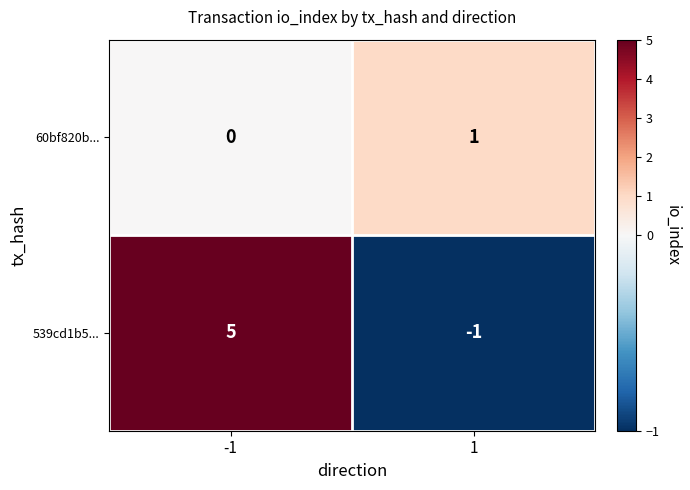

What is the difference between the highest and lowest values at 1?

2